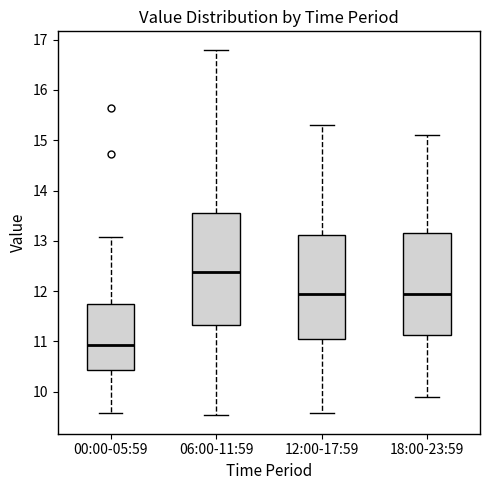

Reading left to right, read every box against the y-axis: the position of its median line, the range the box covers, and the ends of its whiskers. The values are not printed on the chart, so give them approximately, as read against the axis.

00:00-05:59: median 10.9, box 10.4 to 11.7, whiskers 9.6 to 13.1
06:00-11:59: median 12.4, box 11.3 to 13.6, whiskers 9.5 to 16.8
12:00-17:59: median 12.0, box 11.1 to 13.1, whiskers 9.6 to 15.3
18:00-23:59: median 12.0, box 11.1 to 13.2, whiskers 9.9 to 15.1